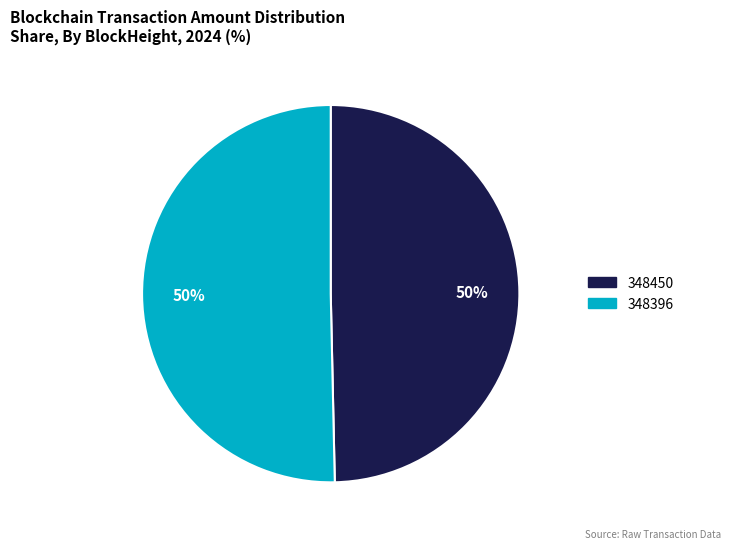

Is it true that 348450 is 50% of the pie?

True